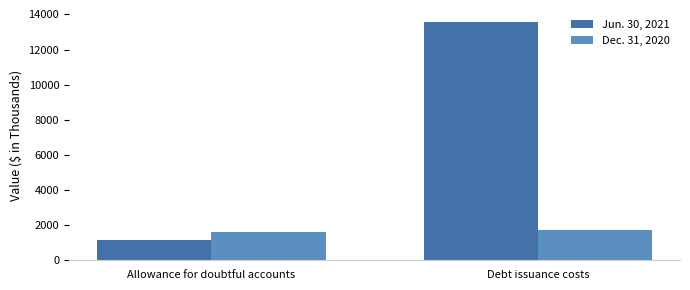

What is the average value of the Dec. 31, 2020 series?

1681